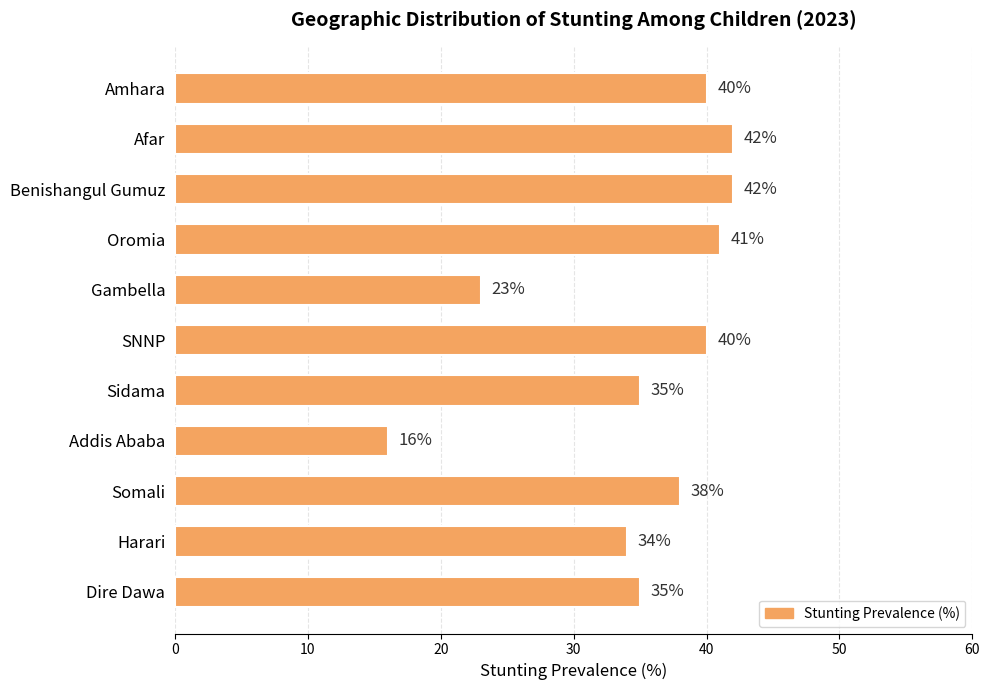

What position from the top is Amhara?

1